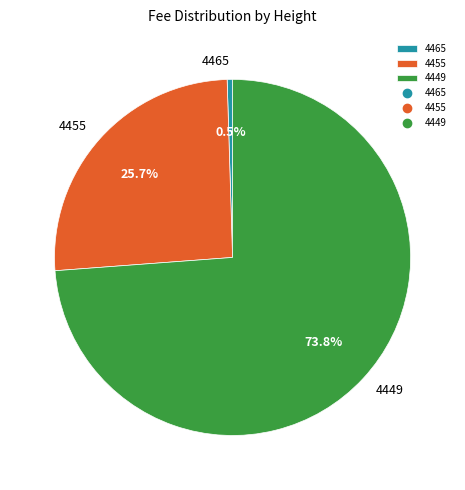

How many segments does this pie chart have?

3